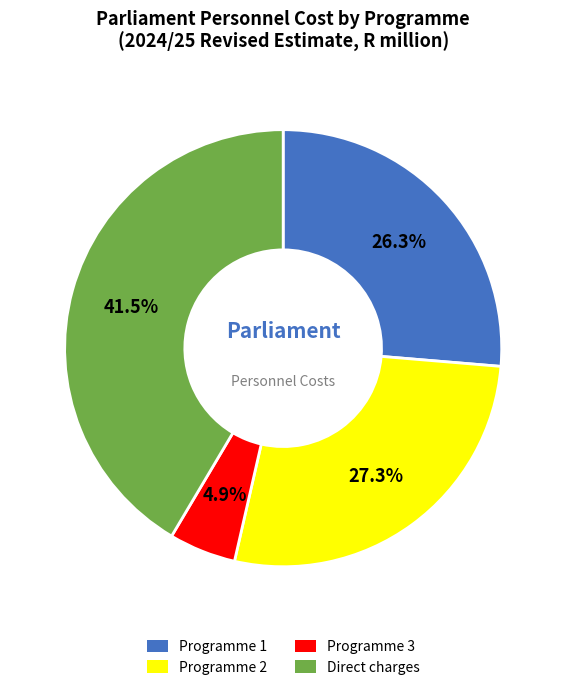

Combined, what portion of the pie is Programme 1 and Programme 2?

53.6%